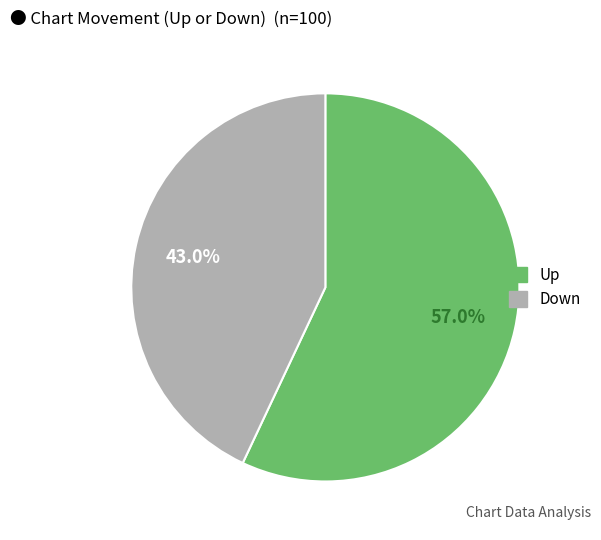

To the nearest percent, what percentage of the pie is Down?

43%